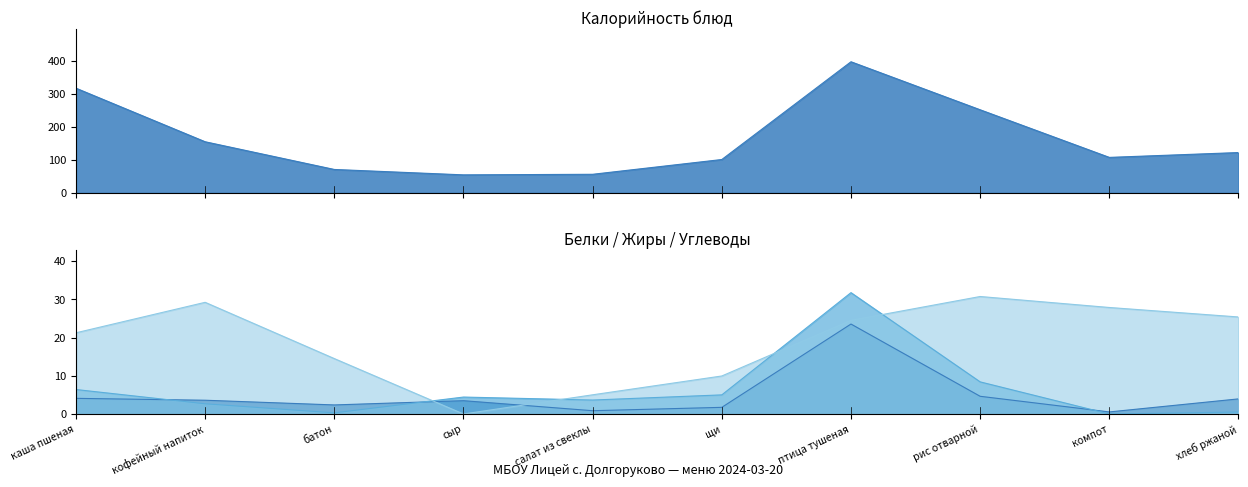

Reading left to right, extract all data points from this chart.

Калорийность: 318.0	155.2	71.0	54.6	56.3	101.2	398.3	252.4	107.7	122.4
Белки: 4.1	3.6	2.4	3.5	0.9	1.7	23.5	4.6	0.5	4.0
Жиры: 6.4	2.7	0.3	4.4	3.6	5.0	31.7	8.4	0.0	0.5
Углеводы: 21.2	29.2	14.5	0.0	5.0	9.9	24.5	30.7	27.9	25.4